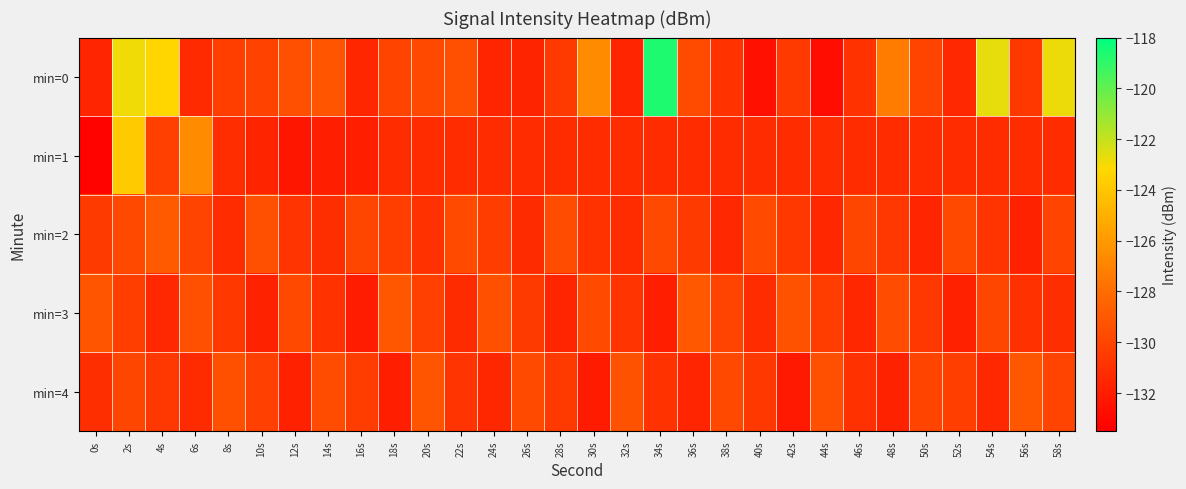

At how many categories does at least one series exceed -128?

8